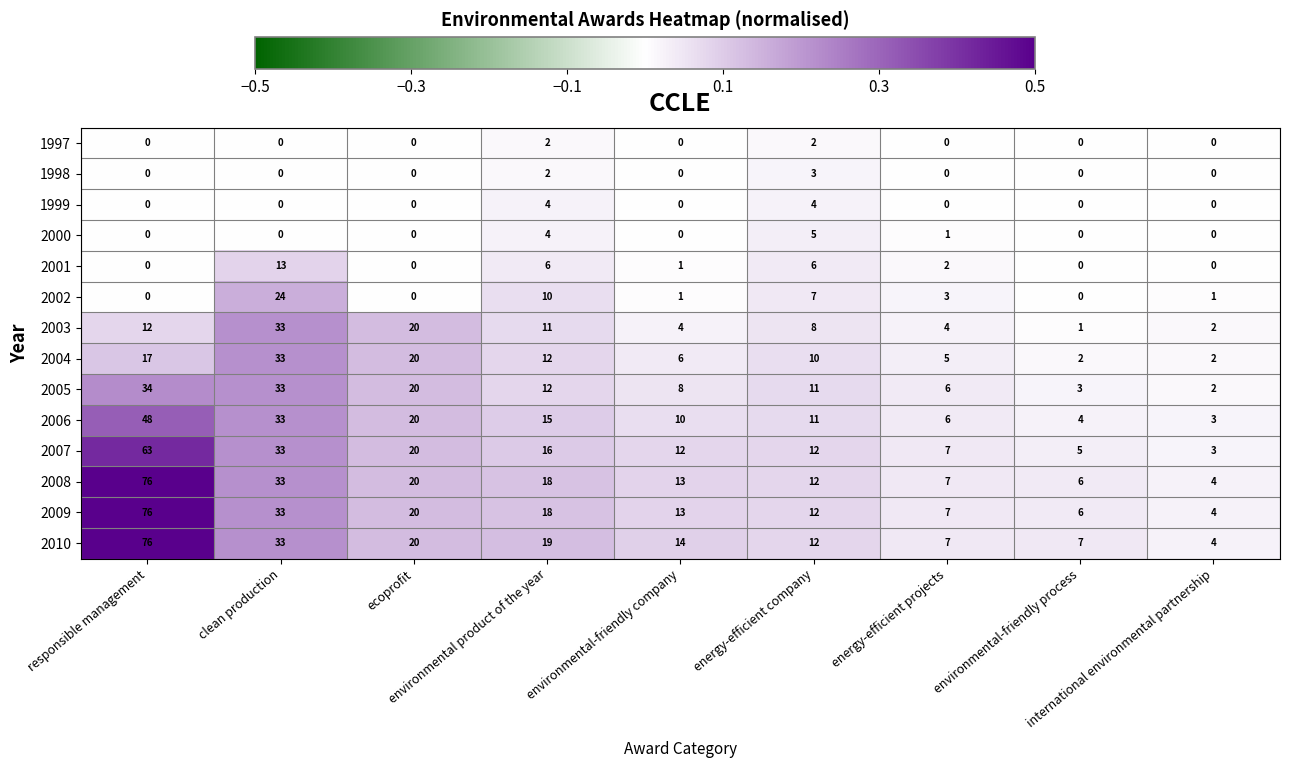

Count the 2000 values in the range 0 to 1.

7